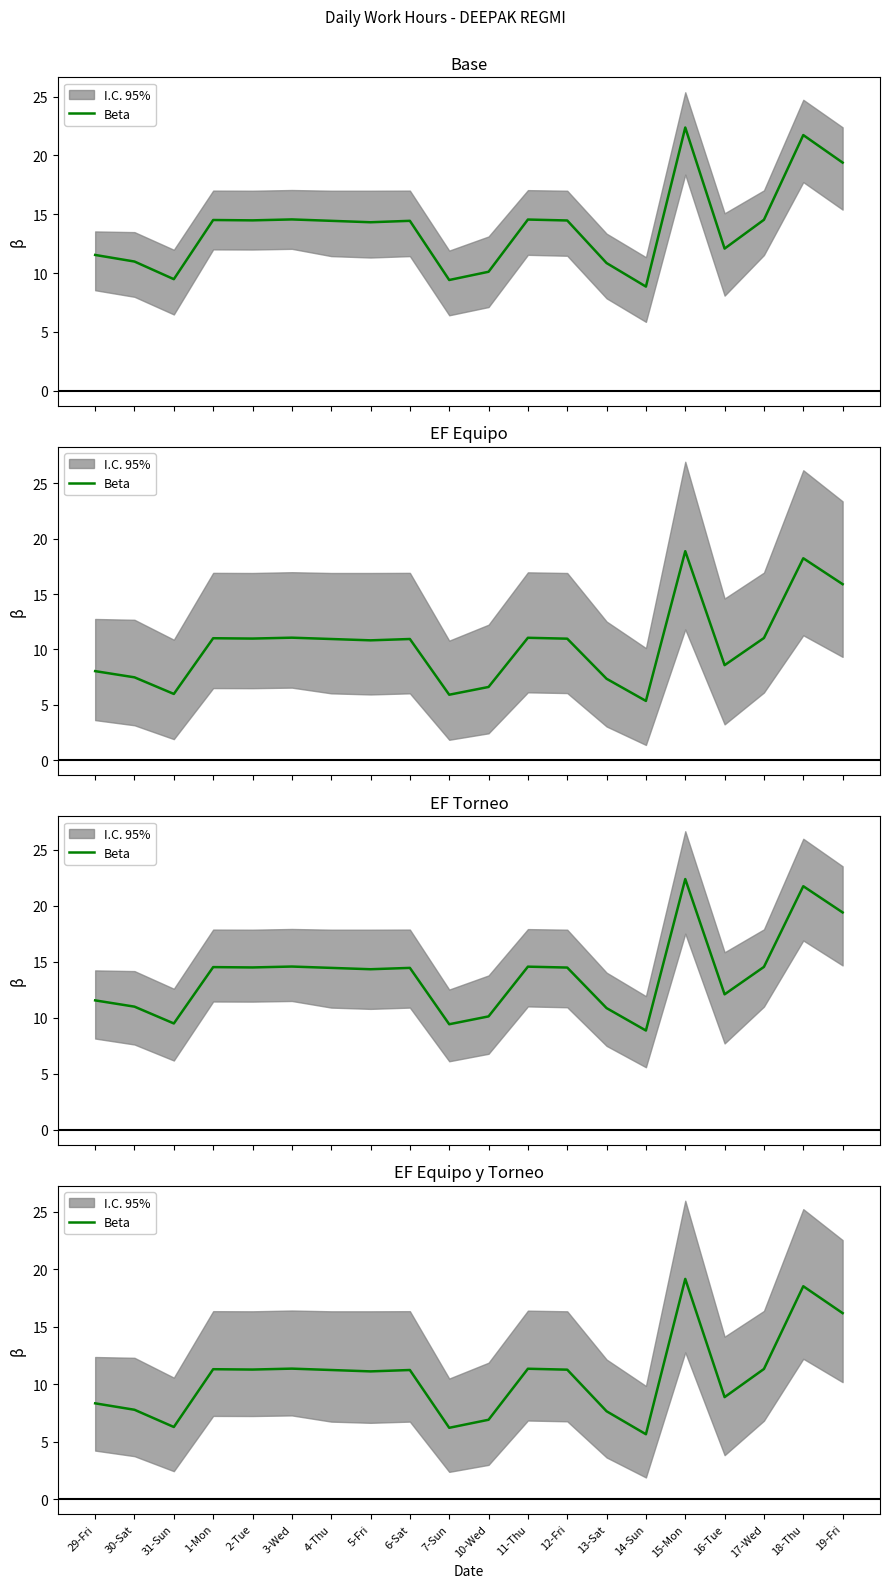

What is the average value?

10.7